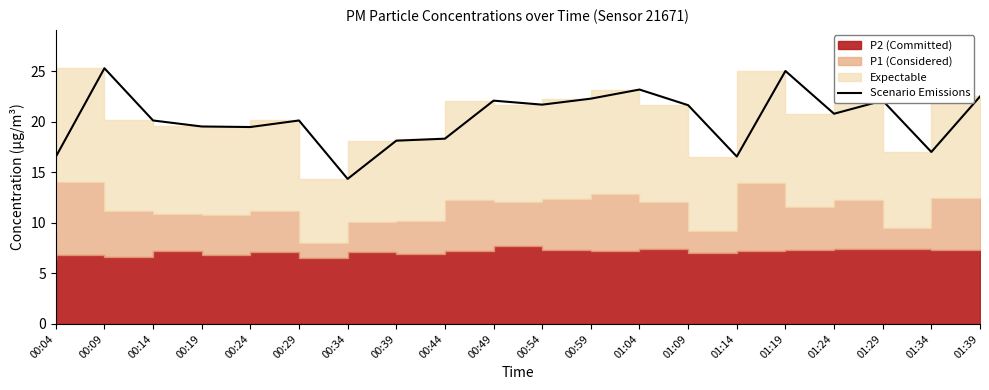

What is the label of the 6th point from the right?

01:14